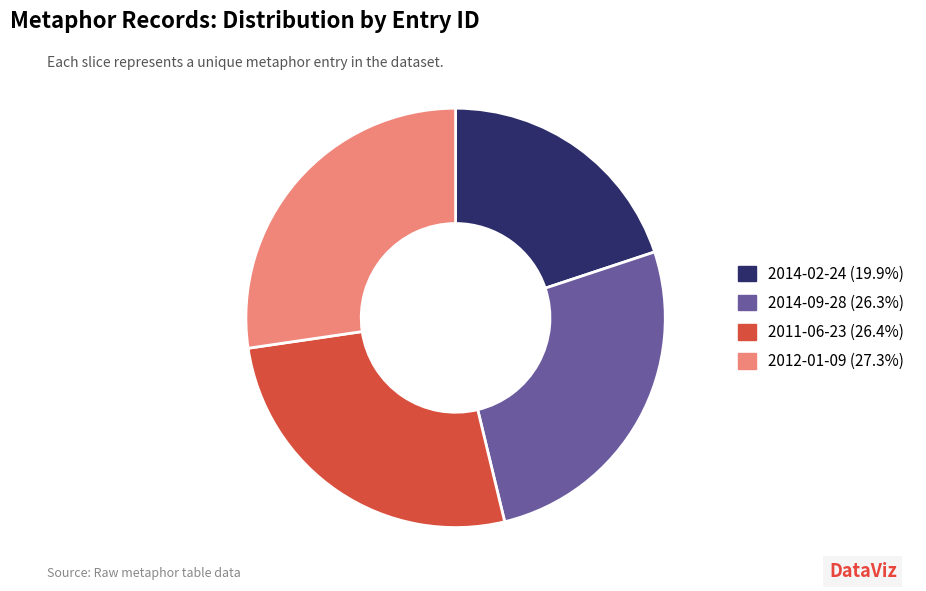

Does 2014-09-28 represent more than half of the total?

No